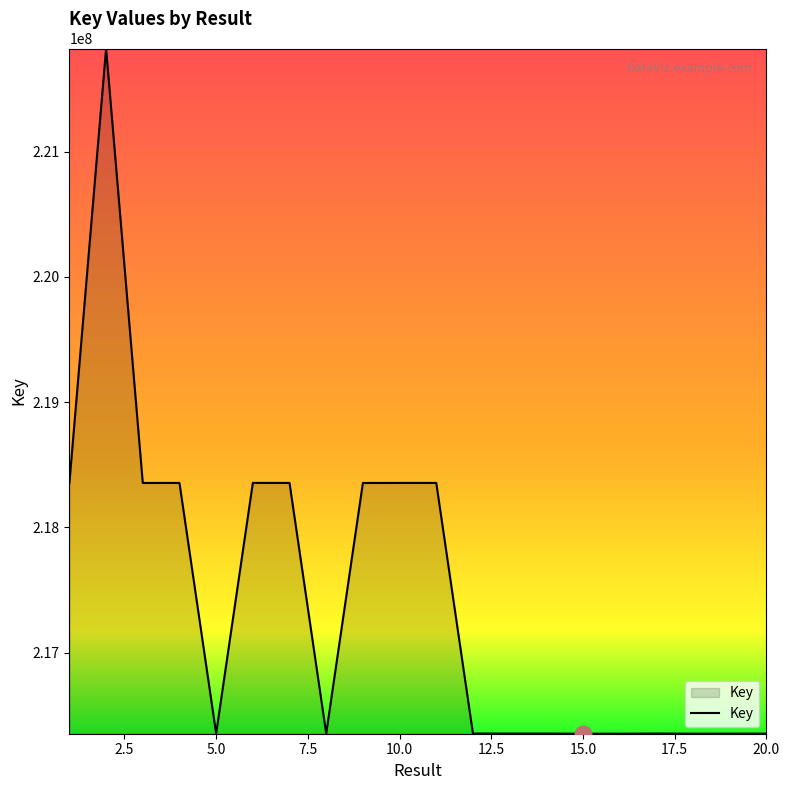

What is the minimum value shown in the chart?

216353148